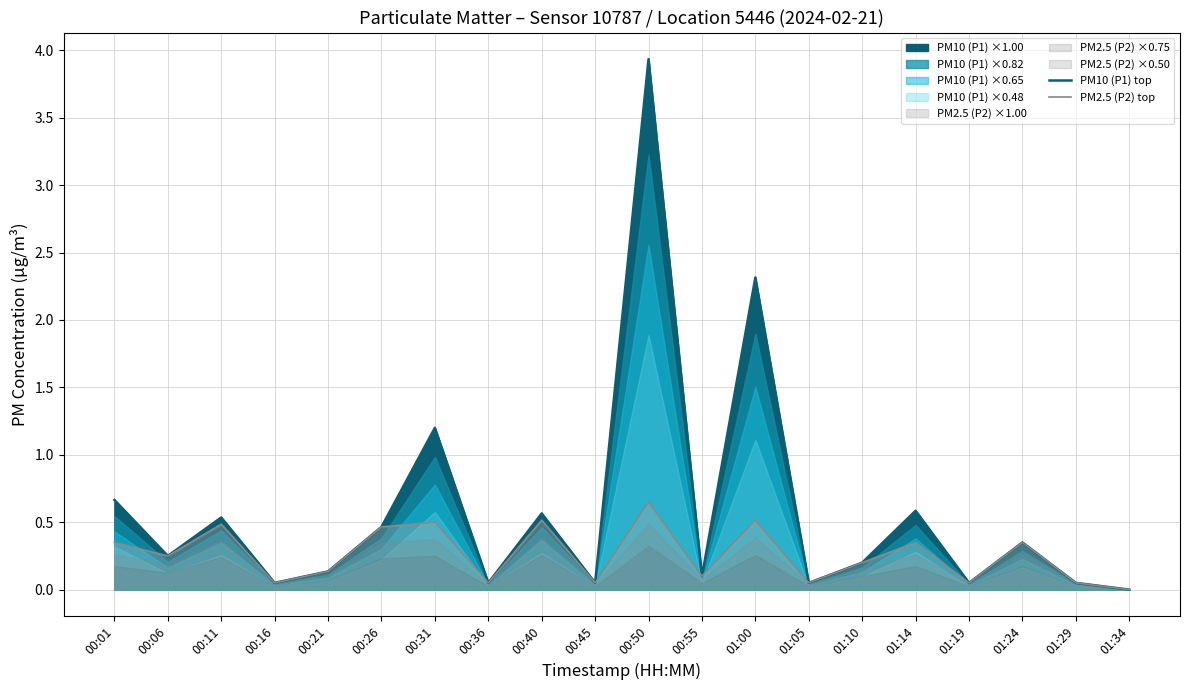

The PM2.5 (P2) top series shows 0.2 at 00:11. True or false?

False